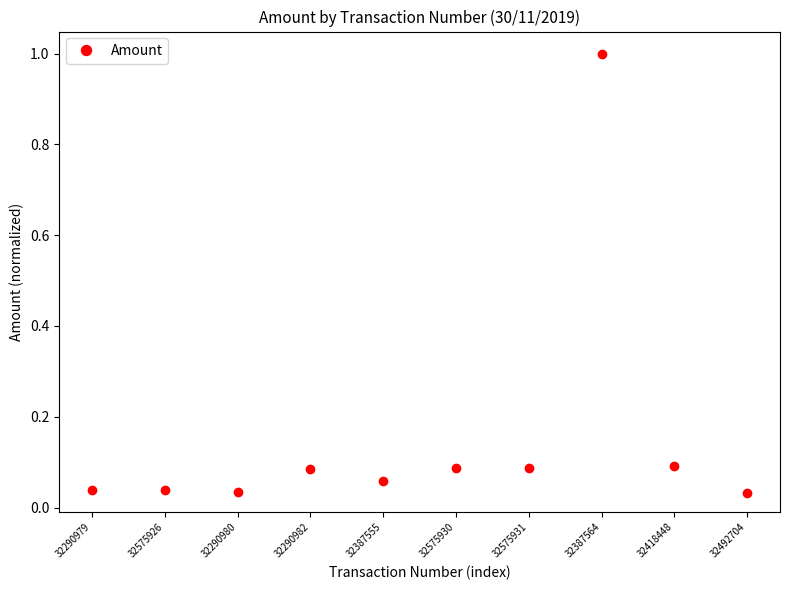

Between 32290979 and 32575931, which is larger?

32575931